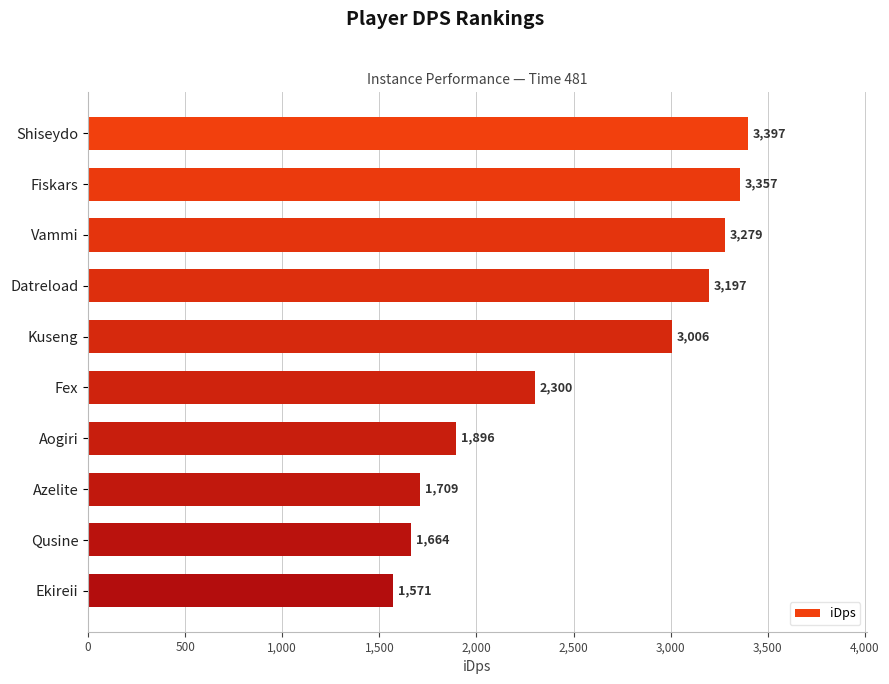

What is the sum of all values?

25374.6